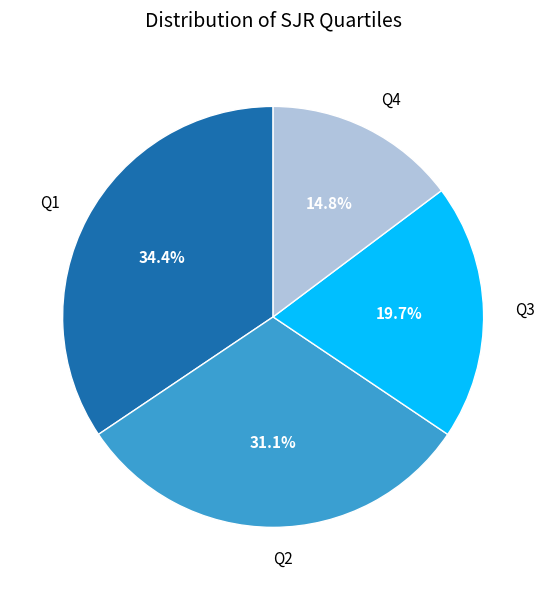

Which has a higher value, Q1 or Q2?

Q1